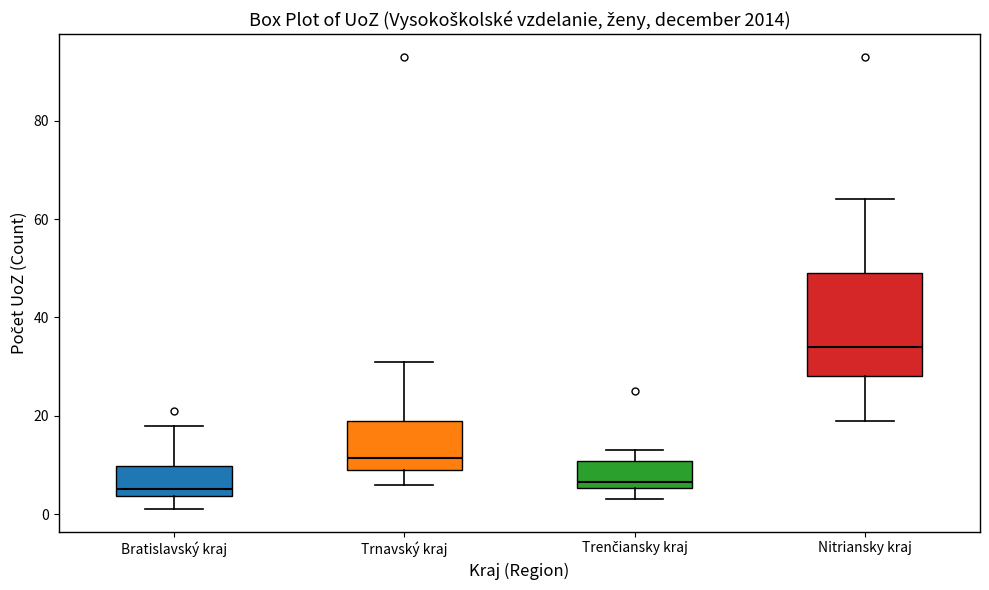

Reading left to right, transcribe this box plot: for each box, give where its median line is, the range the box spans, and where its two whiskers end, as read against the y-axis. The values are not printed on the chart, so give them approximately, as read against the axis.

Bratislavský kraj: median 6, box 4 to 10, whiskers 2 to 18
Trnavský kraj: median 12, box 10 to 20, whiskers 6 to 32
Trenčiansky kraj: median 6 (just above the box's lower edge), box 6 to 10, whiskers 4 to 14
Nitriansky kraj: median 34, box 28 to 50, whiskers 20 to 64